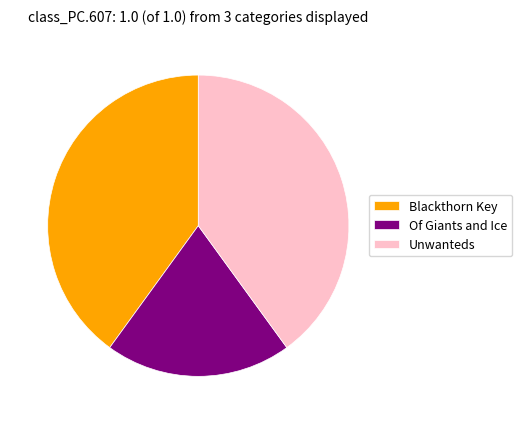

How many slices are in this pie chart?

3